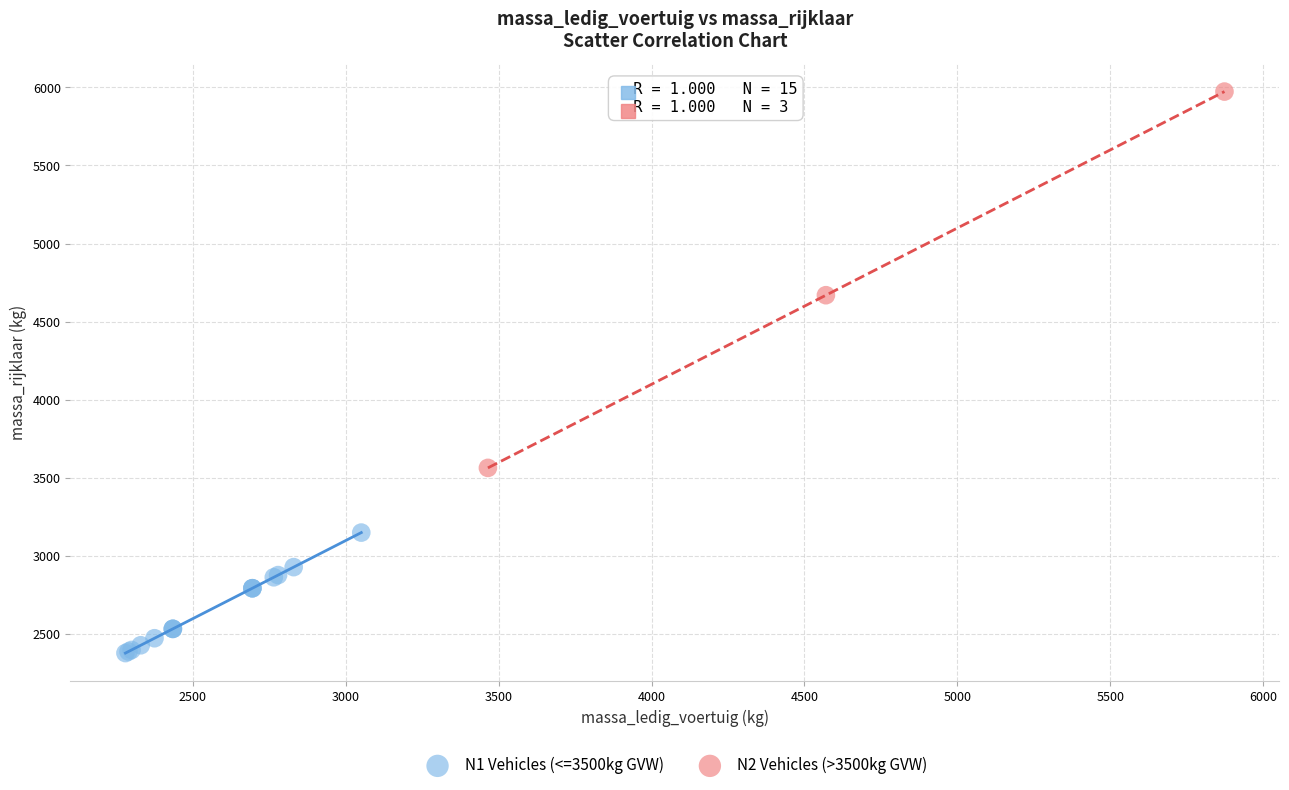

Which series reaches the maximum Y coordinate?

N2 Vehicles (>3500kg GVW)